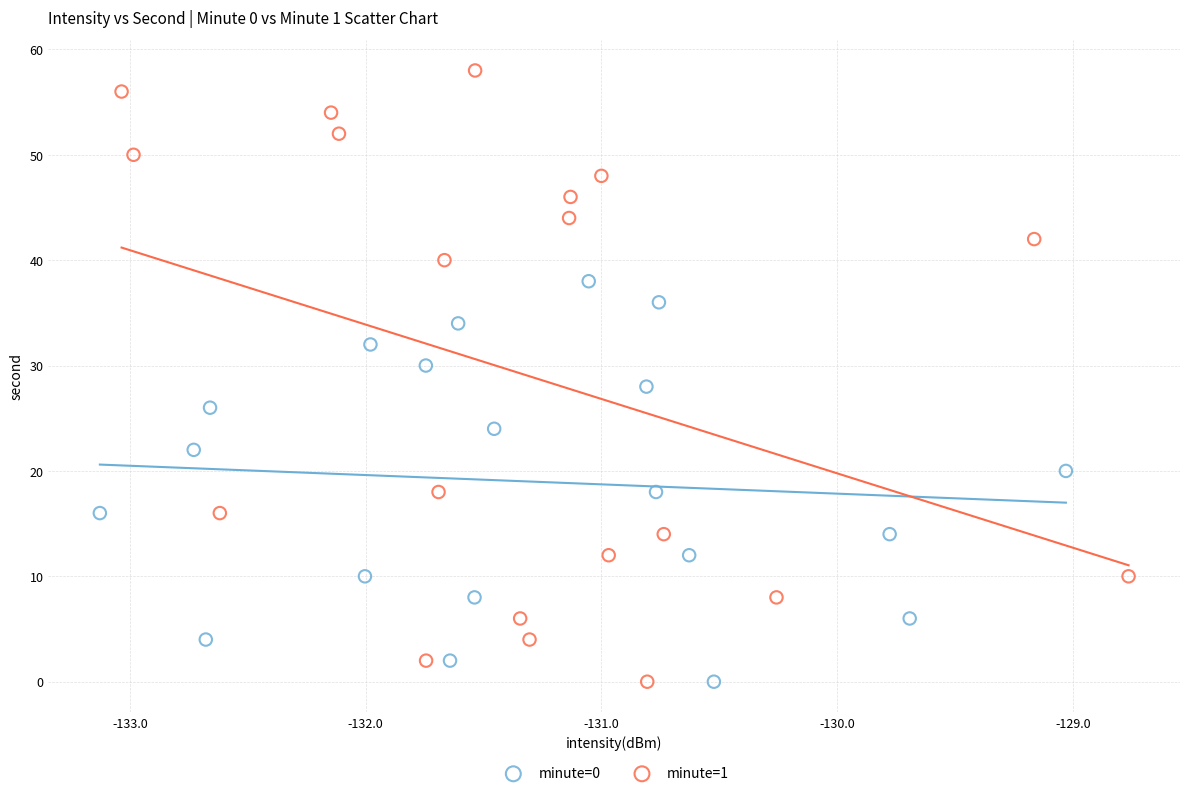

Which series contains the highest Y value?

minute=1